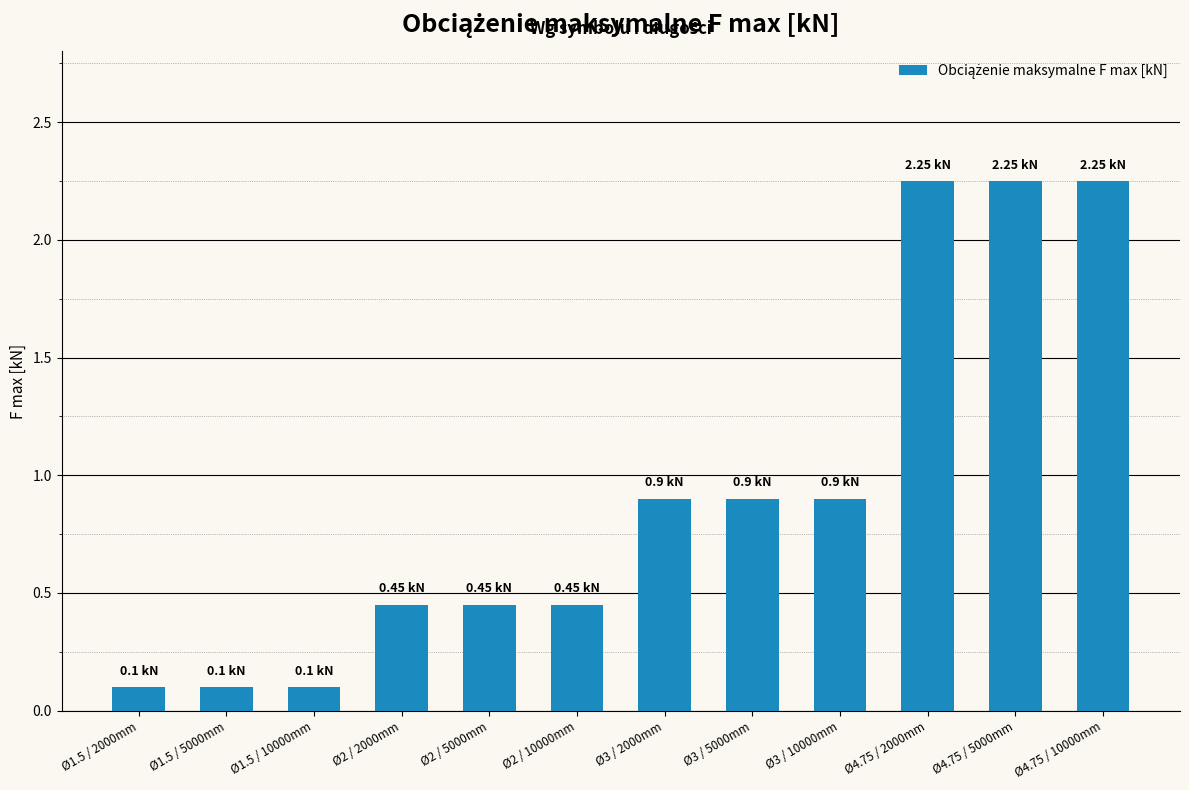

Approximately how many times larger is the value at Ø4.75 / 10000mm compared to Ø4.75 / 5000mm?

1.0